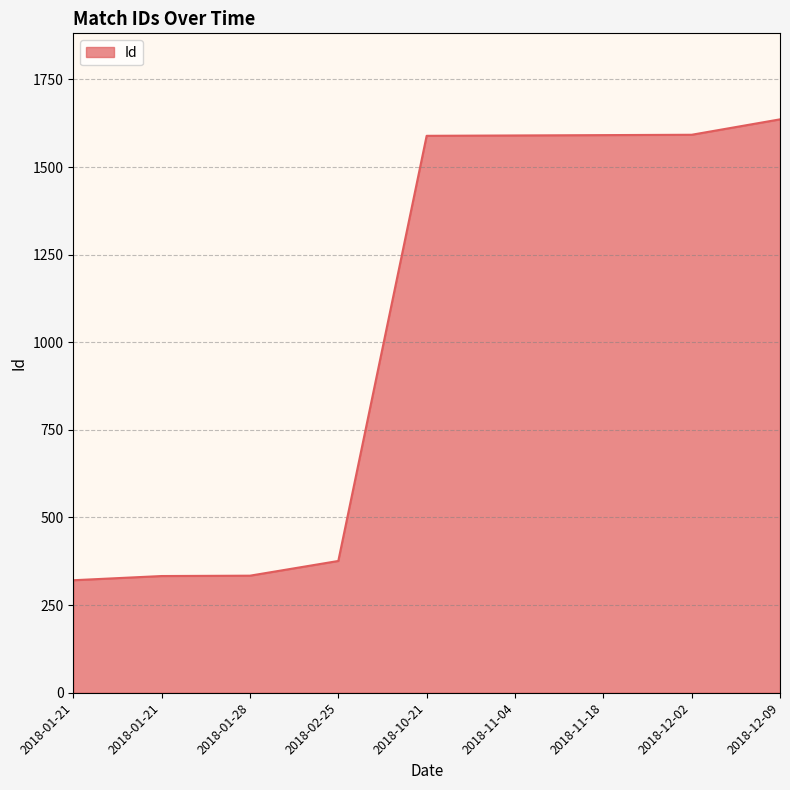

Is this an area chart (filled region under the line)?

Yes